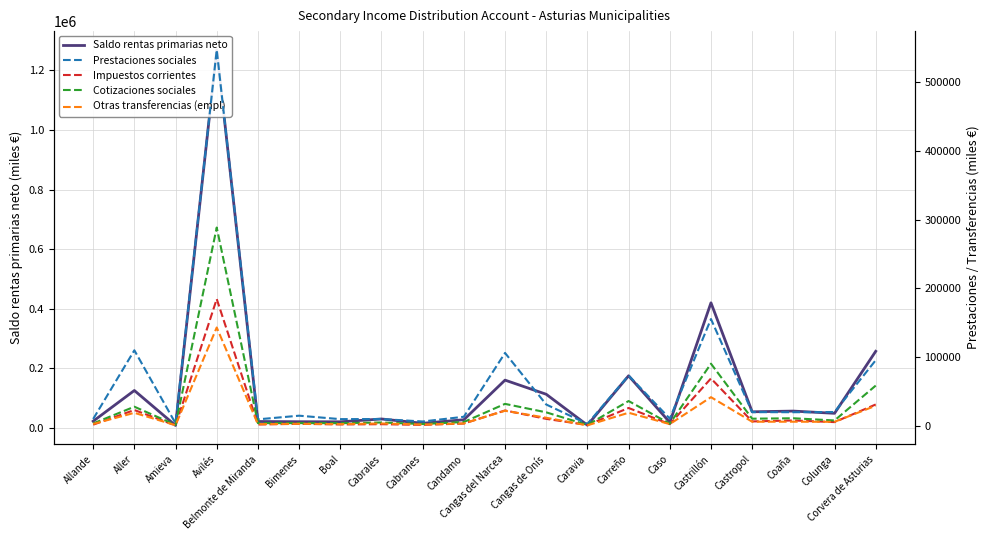

Which category has the lowest value in the Saldo rentas primarias neto series?

Amieva